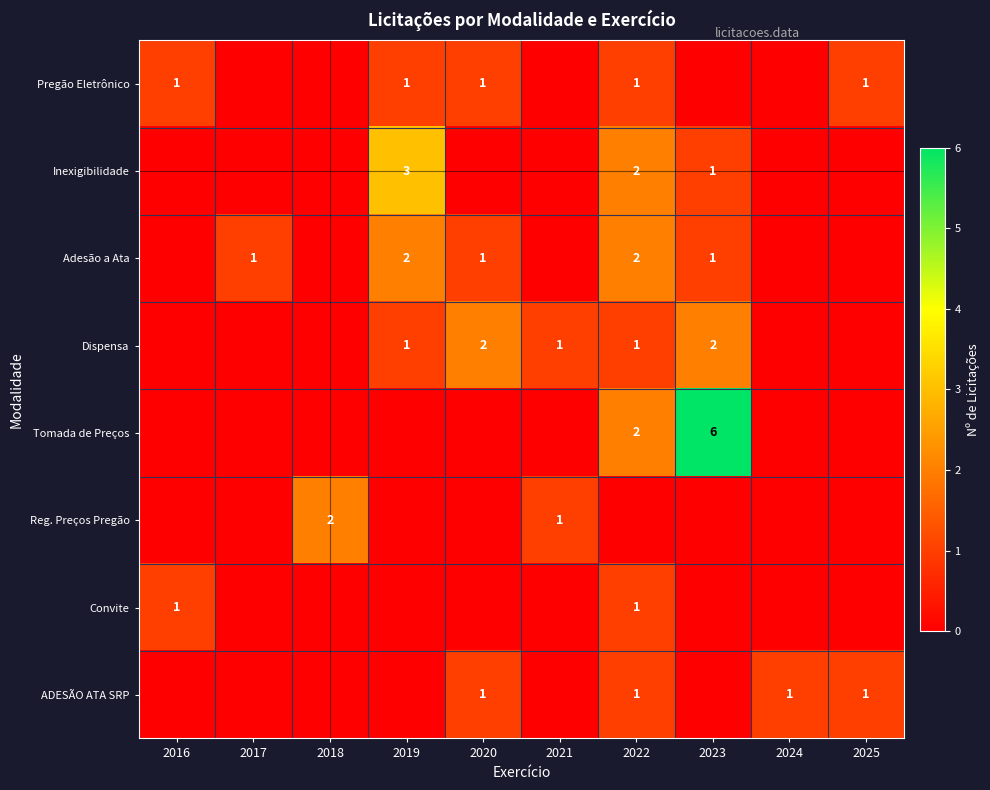

At which category is the sum across all series the highest?

2022